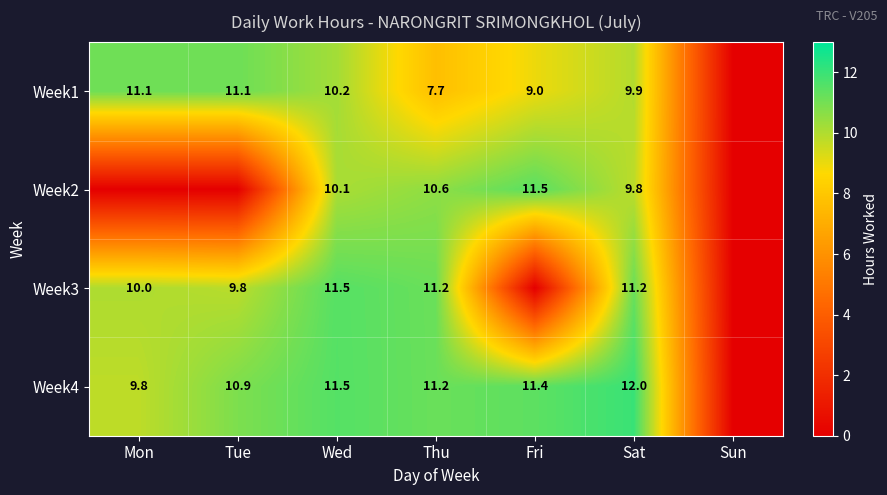

Is it true that Week2 equals 16.8 at Fri?

False